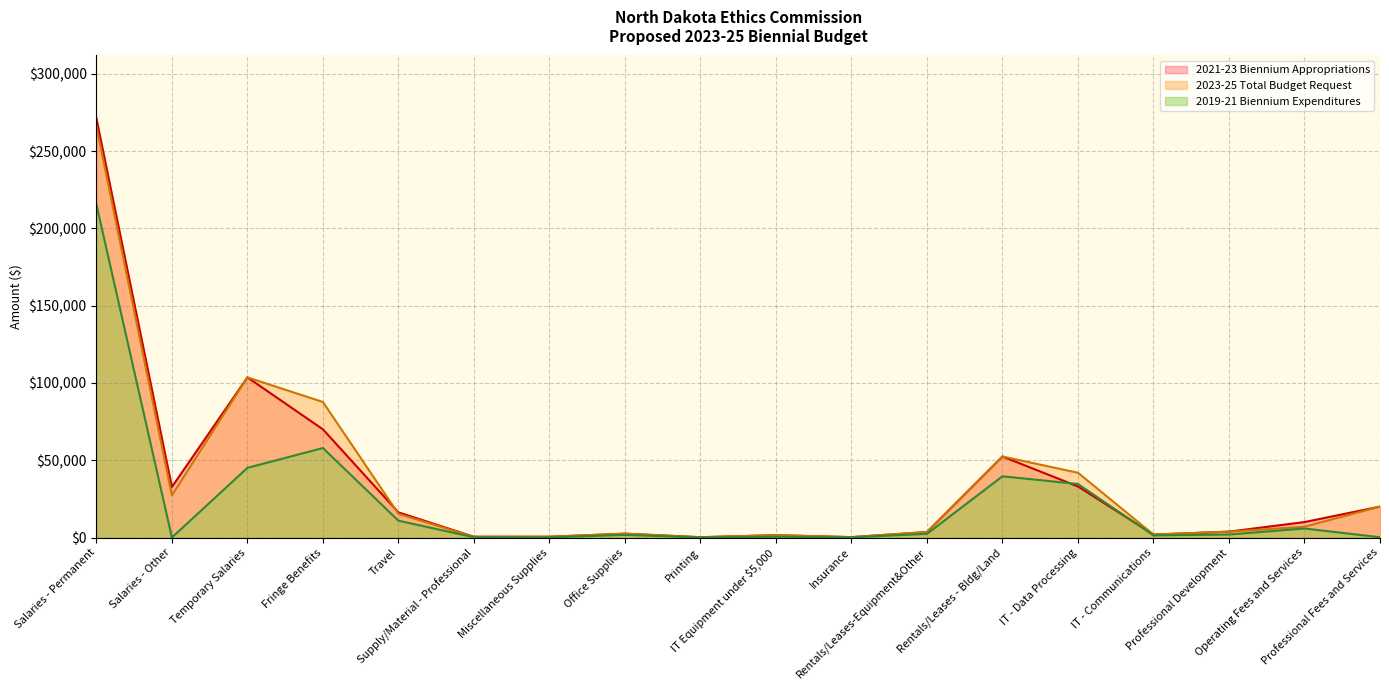

What position from the left is Salaries - Permanent?

1